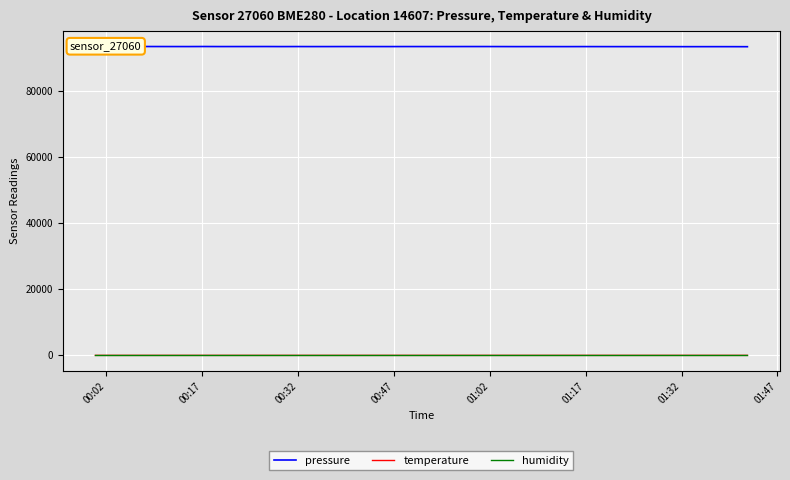

True or false: temperature and pressure intersect in this chart.

False